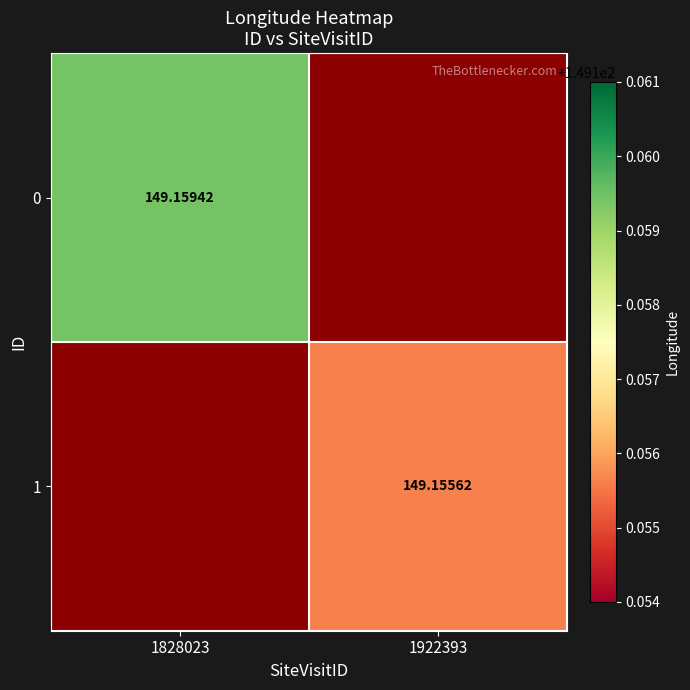

Is it true that 0 equals 67.4 at 1922393?

False